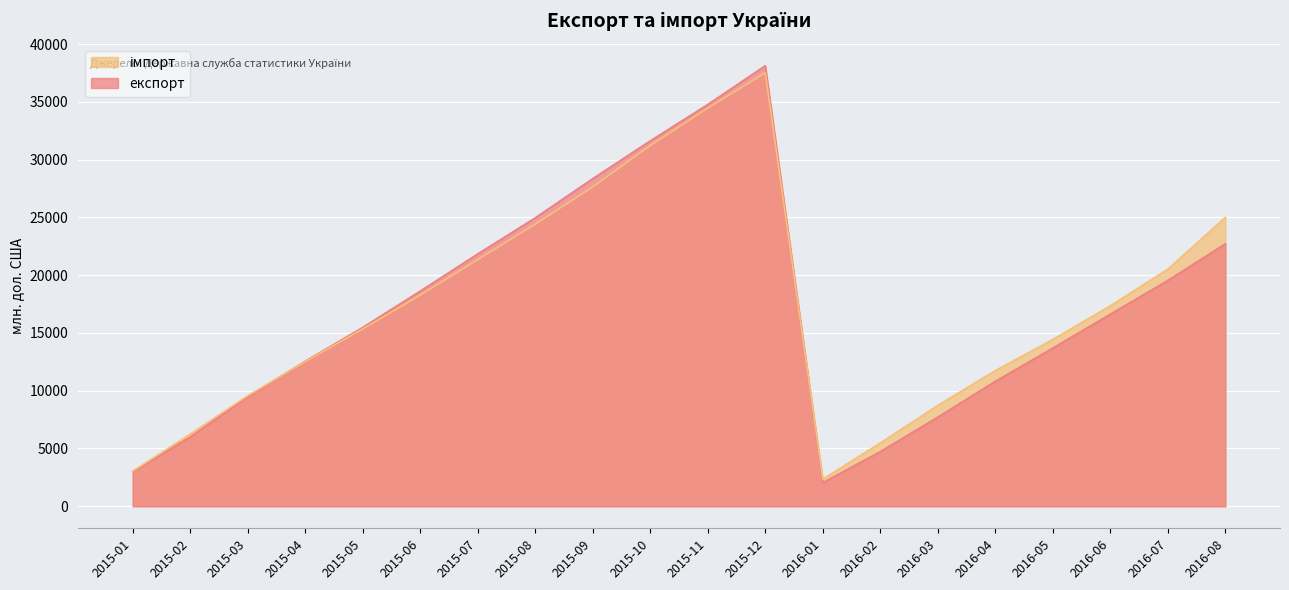

Rank the series by their average value, from highest to lowest.

імпорт, експорт